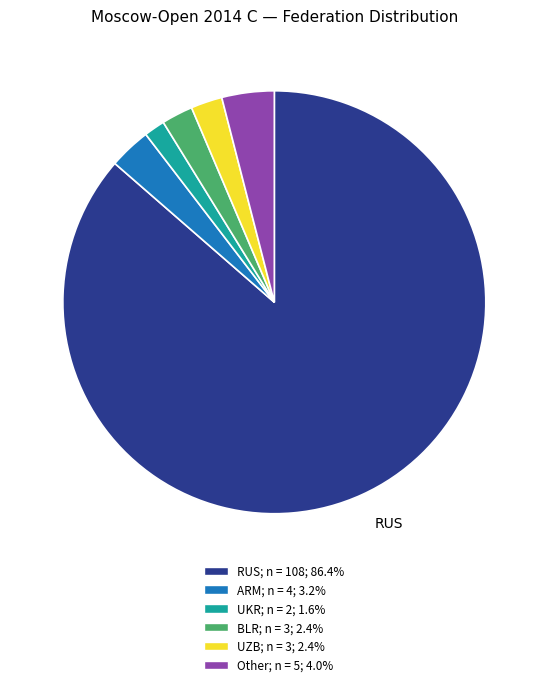

Does any single category account for the majority?

Yes